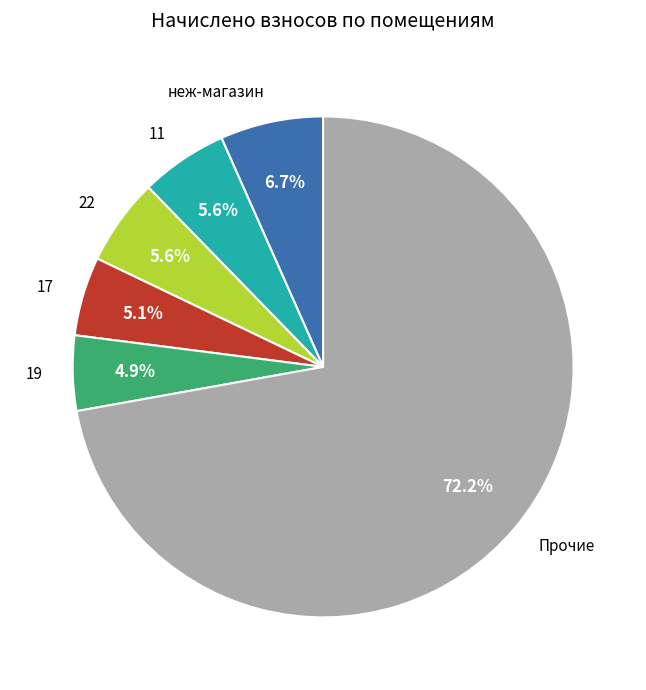

What portion of the pie excludes 22?

94.4%